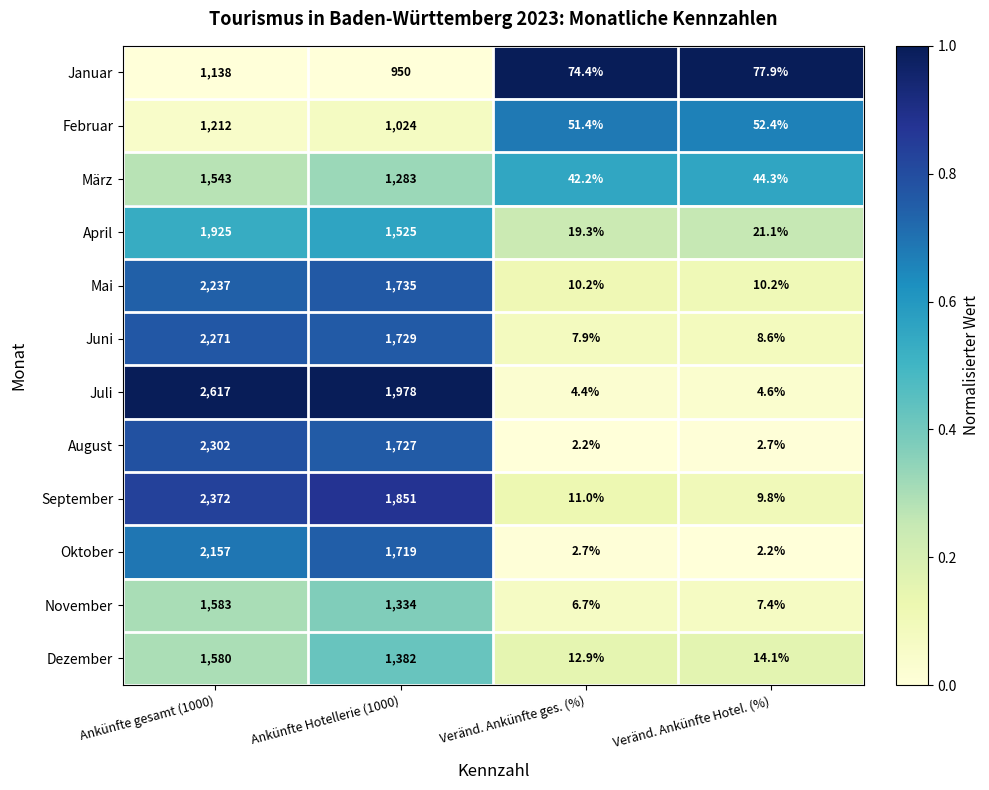

Between Ankünfte gesamt (1000) and Veränd. Ankünfte ges. (%), which series saw the biggest shift?

Juli